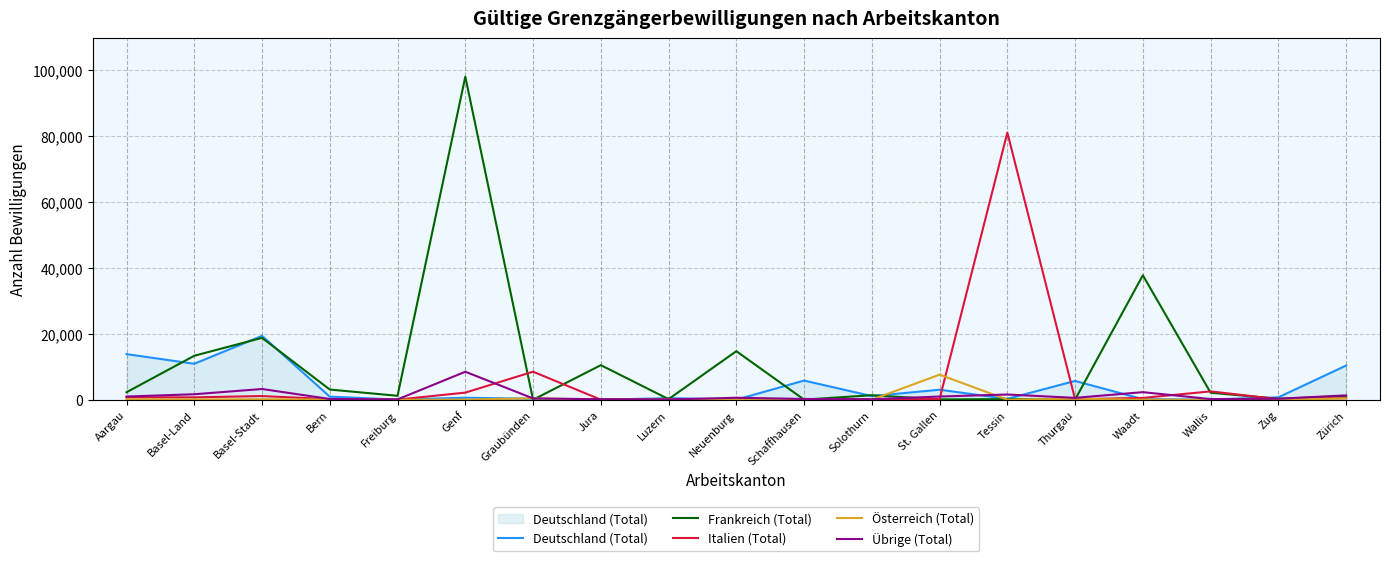

What position from the left is Basel-Stadt?

3